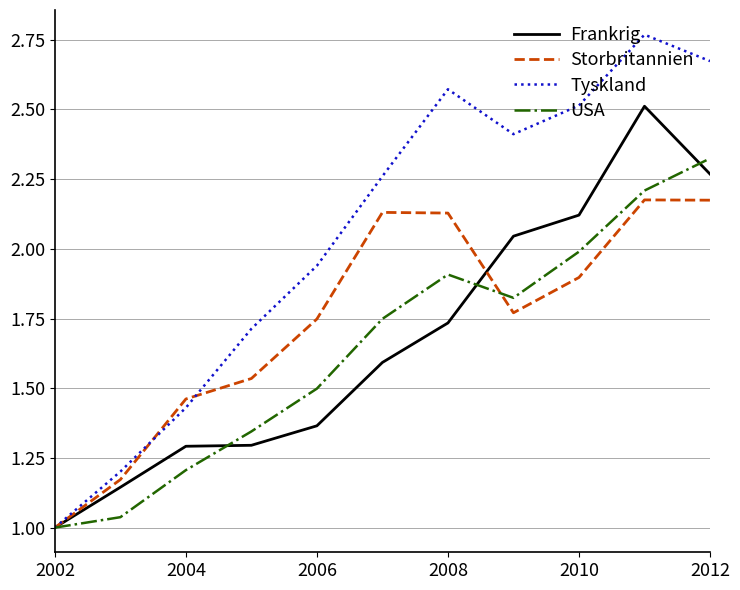

Which series has the largest total across all categories?

Tyskland